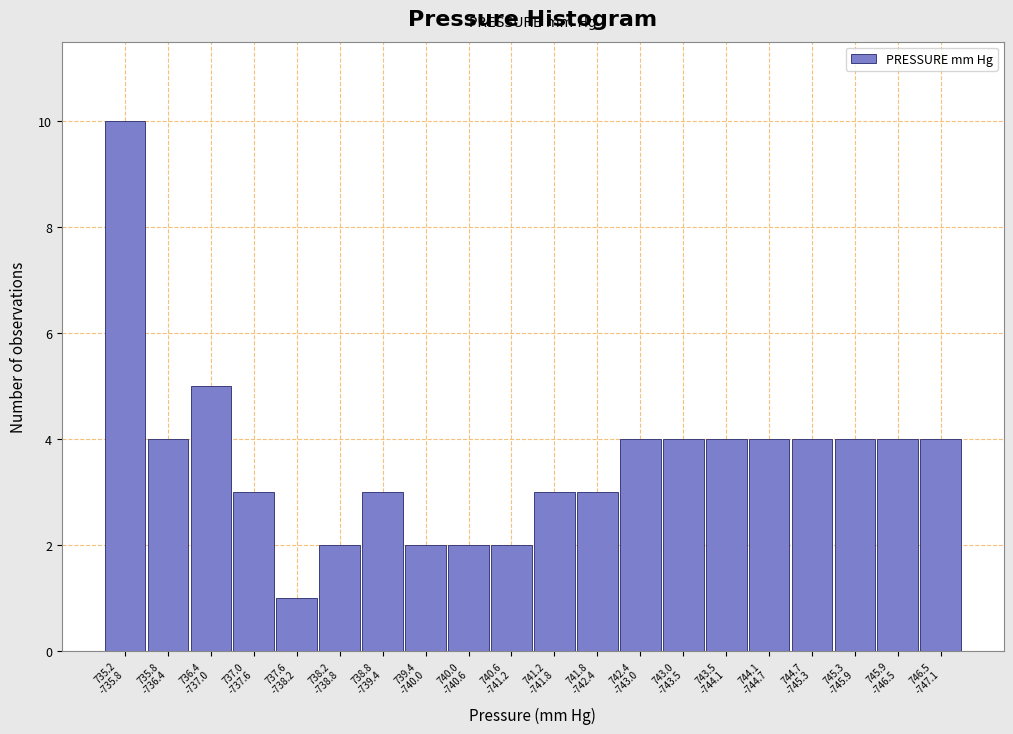

Reading left to right, transcribe all the data shown in this chart.

10	4	5	3	1	2	3	2	2	2	3	3	4	4	4	4	4	4	4	4